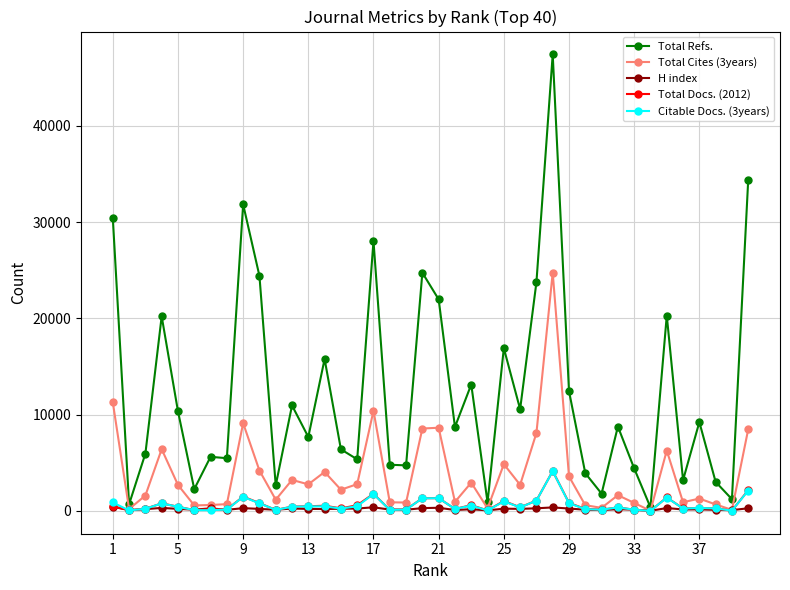

Which series has the largest total across all categories?

Total Refs.